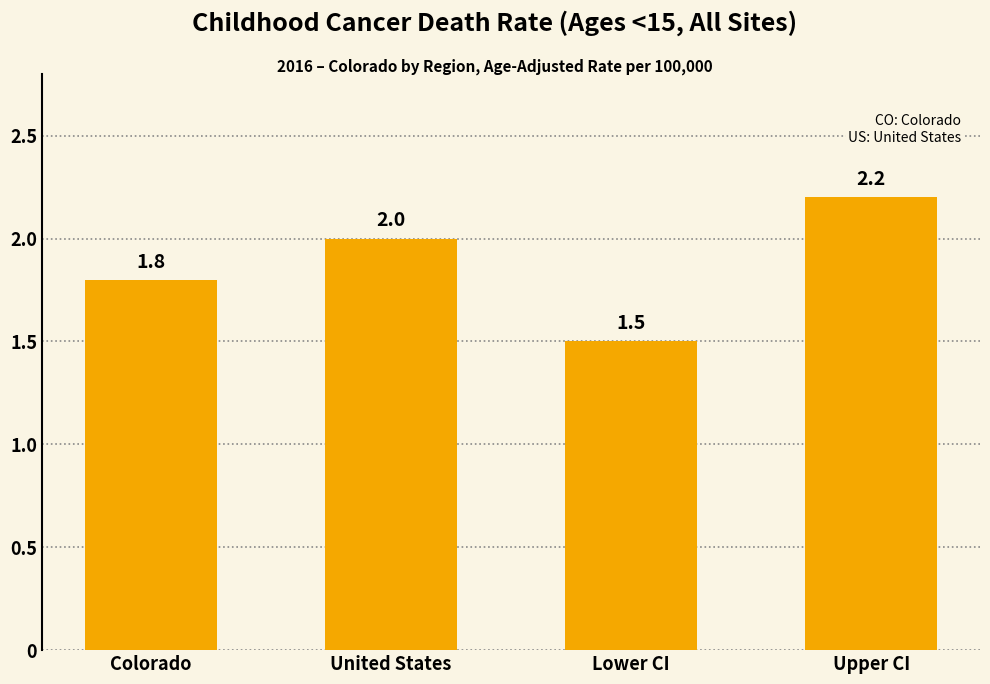

Rank the categories by value from highest to lowest.

Upper CI, United States, Colorado, Lower CI